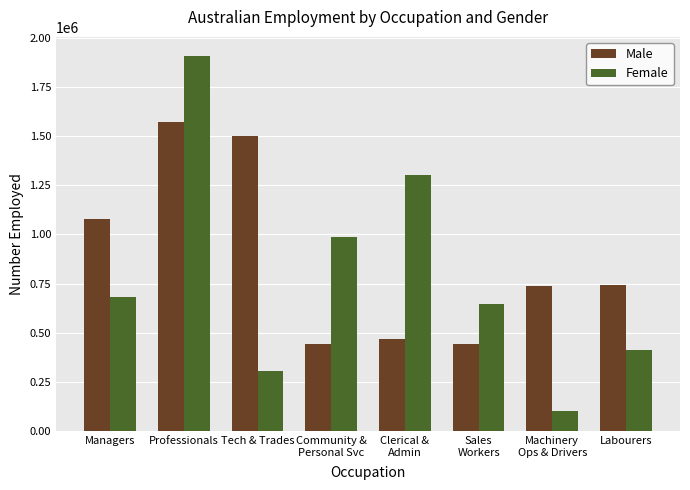

What is the spread (max minus min) of values at Labourers?

327000